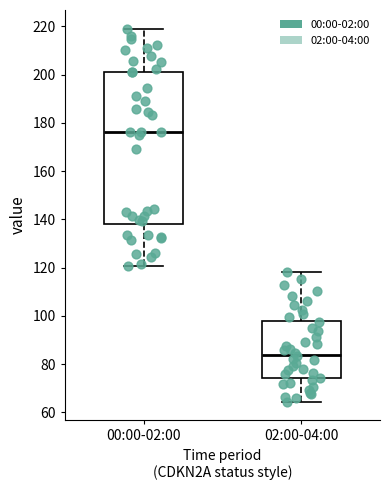

Which box is the tallest, from its lower edge to its upper edge?

00:00-02:00